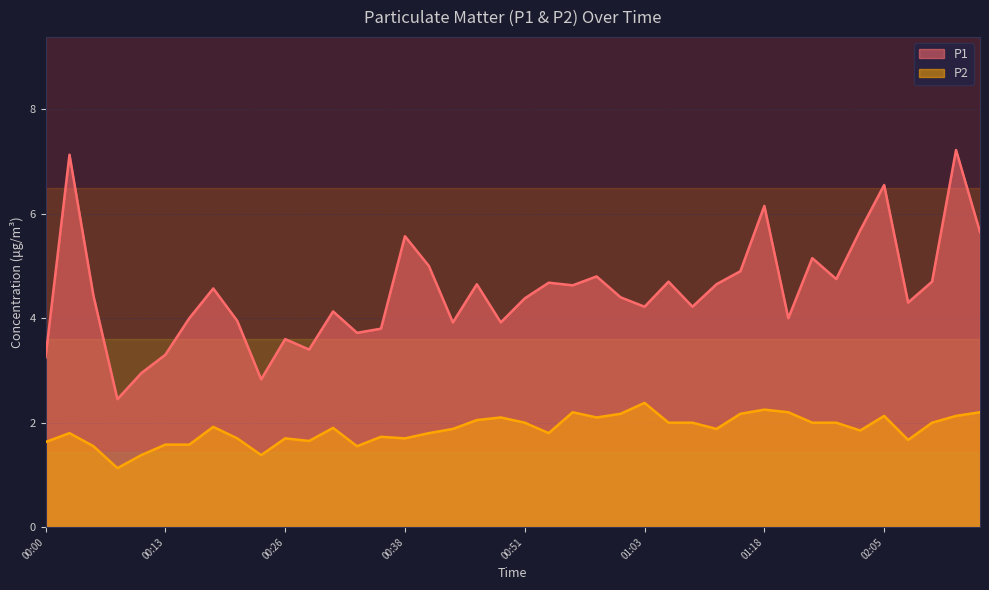

The P2 series shows 1.9 at 00:18. True or false?

True